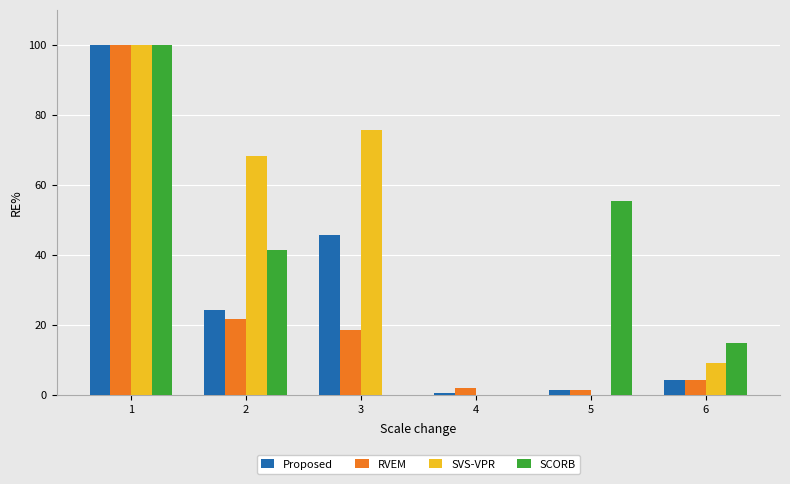

What is the total value across all series at 3?

140.1